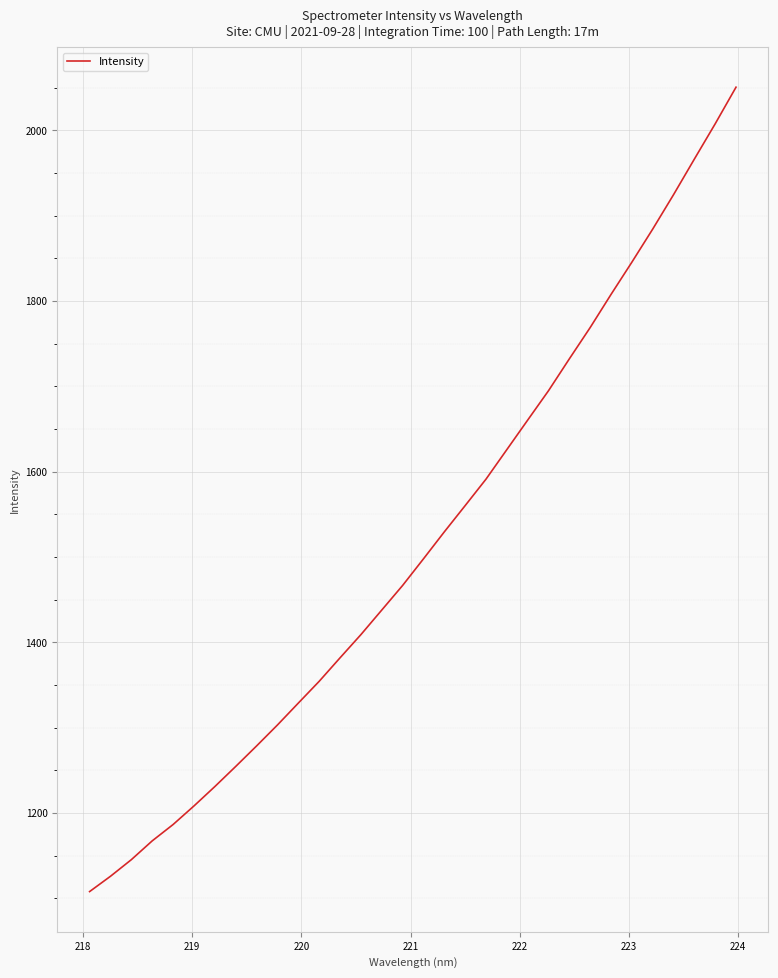

Does the chart display data point markers on the line(s)?

No